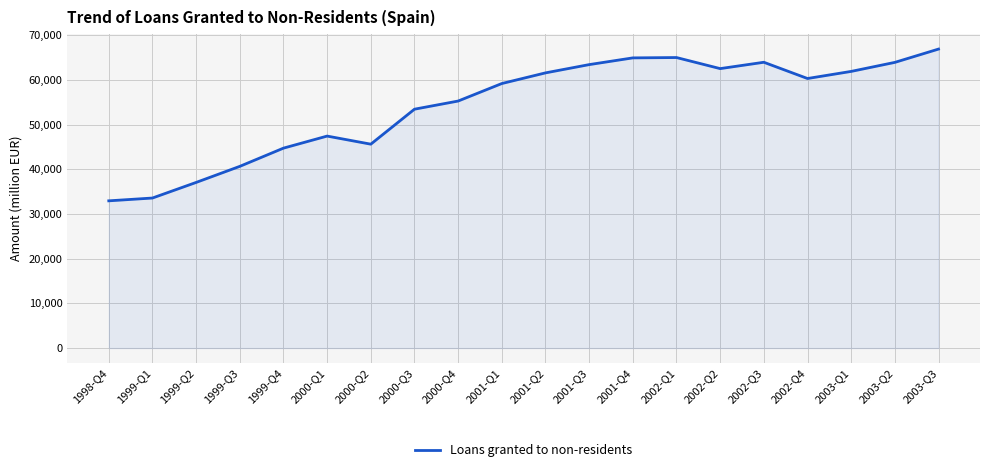

What is the difference between the maximum and minimum values?

33974